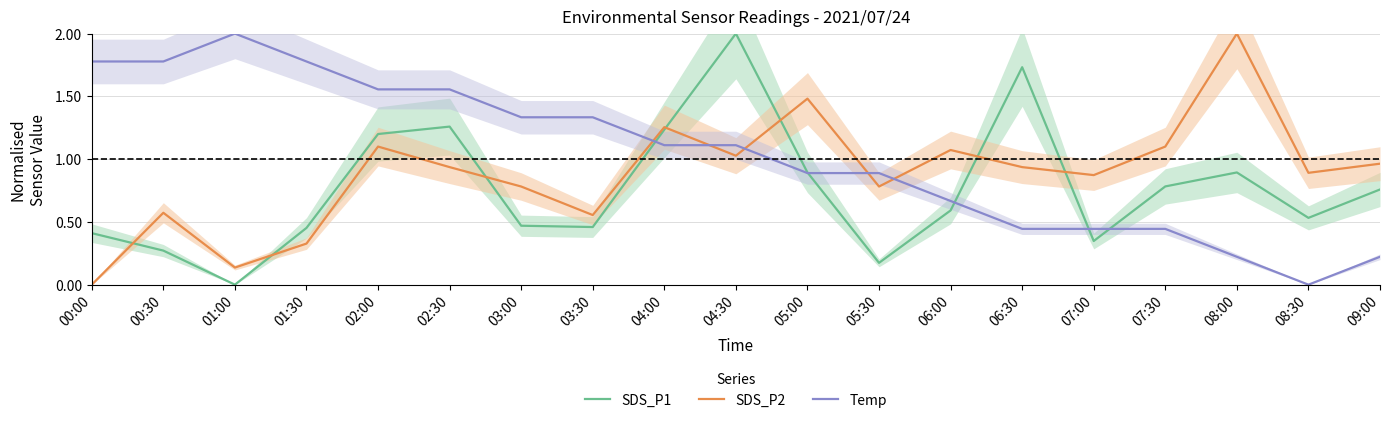

Rank the categories by Temp value from highest to lowest.

01:00, 00:00, 00:30, 01:30, 02:00, 02:30, 03:00, 03:30, 04:00, 04:30, 05:00, 05:30, 06:00, 06:30, 07:00, 07:30, 08:00, 09:00, 08:30